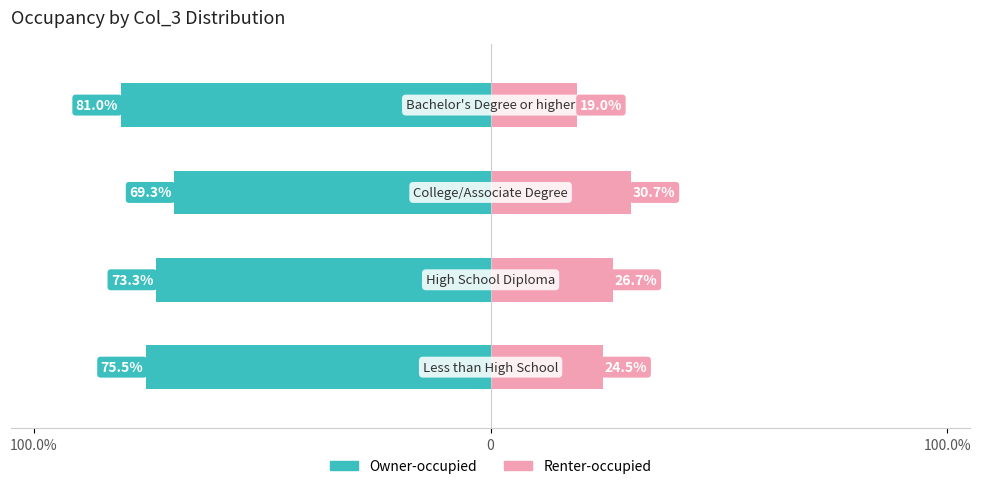

What is the difference between the maximum and minimum values in the Renter-occupied series?

11.7